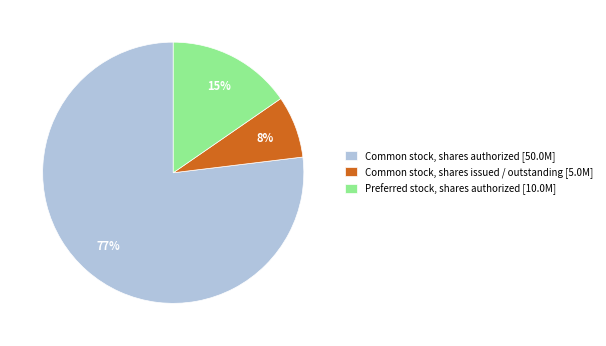

Which has a higher value, Common stock, shares authorized [50.0M] or Preferred stock, shares authorized [10.0M]?

Common stock, shares authorized [50.0M]